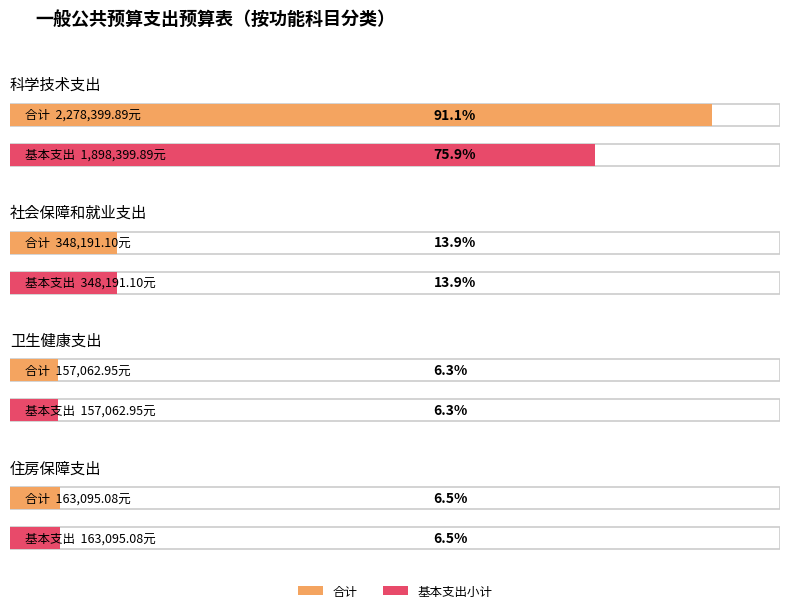

True or false: 合计 has a value of 832344.7 at 科学技术支出.

False